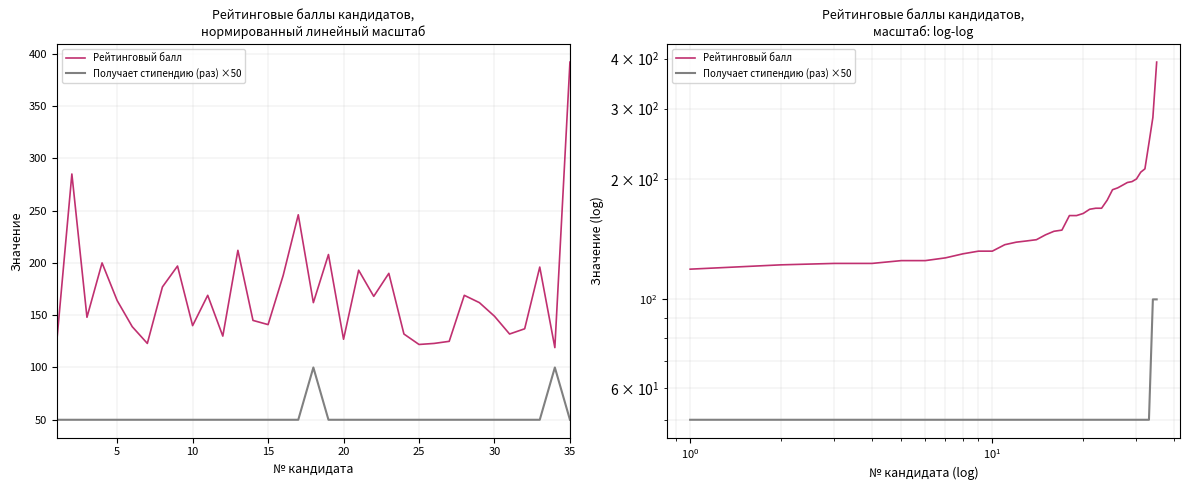

Is the value of Рейтинговый балл at 34 greater than the value of Получает стипендию (раз) ×50 at 18?

Yes